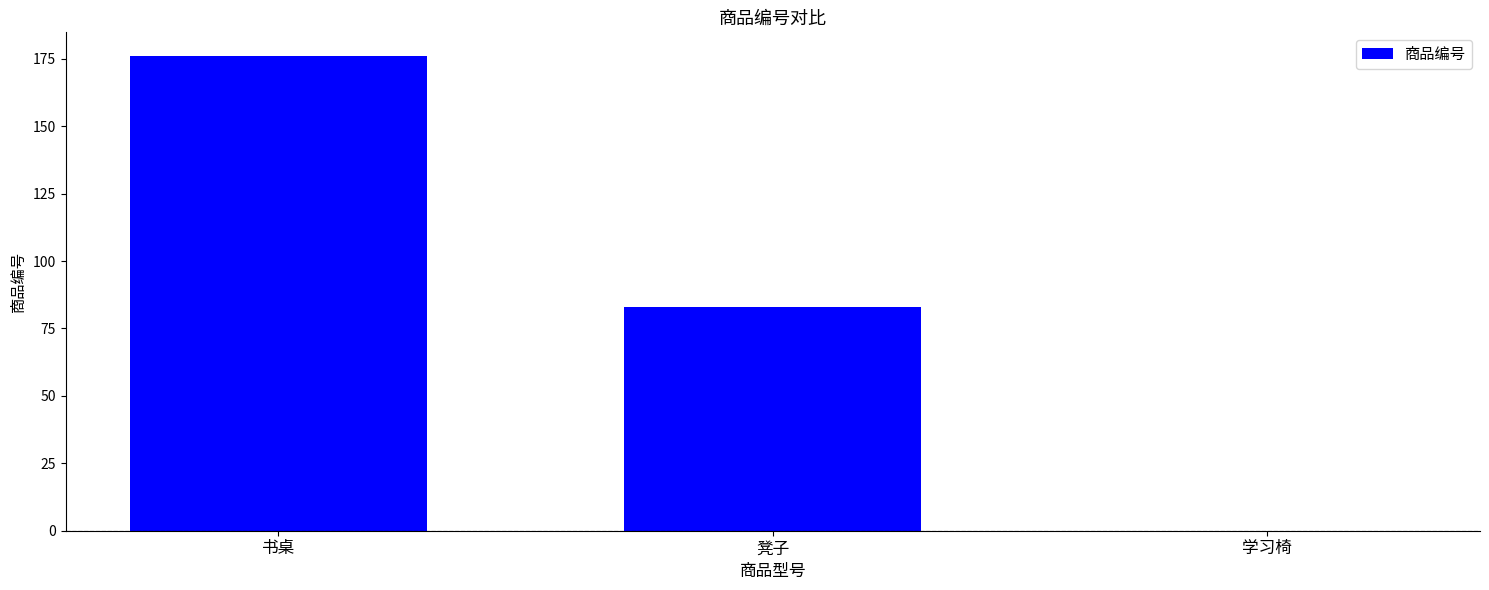

Between 学习椅 and 凳子, which is larger?

凳子